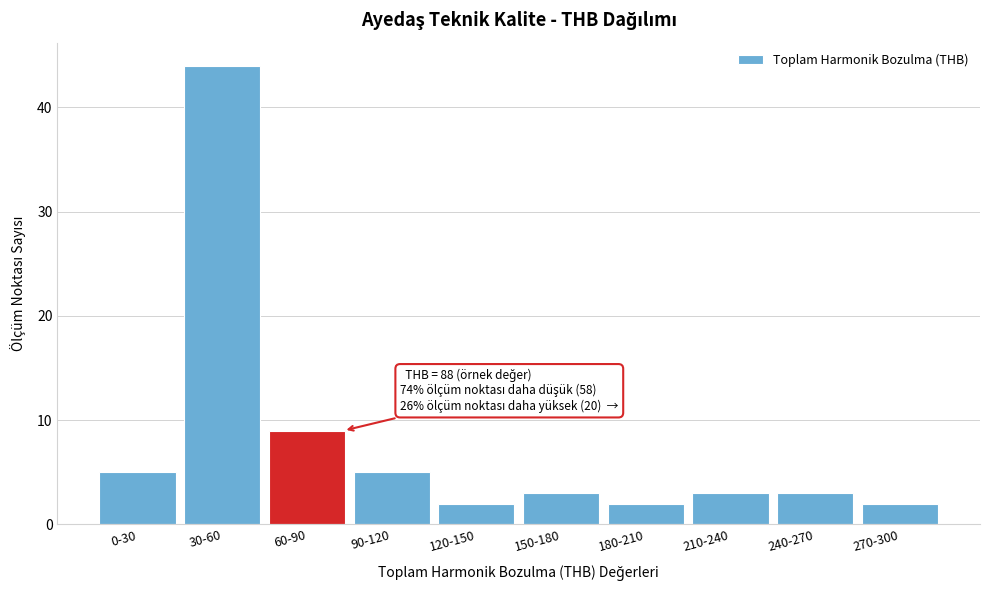

Reading left to right, extract all data points from this chart.

5	44	9	5	2	3	2	3	3	2